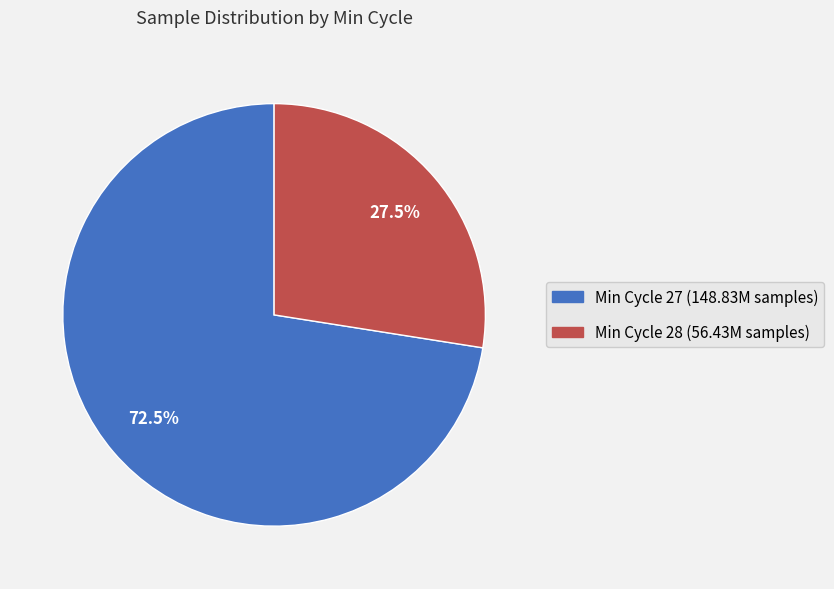

To the nearest percent, what is the average slice percentage?

50%